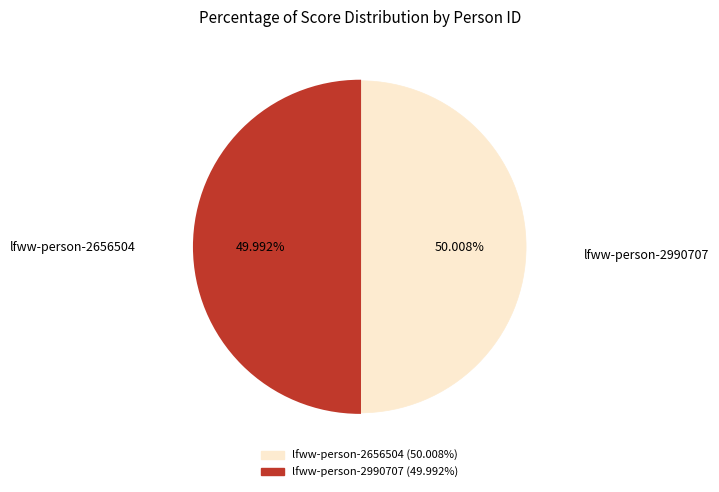

What percentage is the lfww-person-2656504 slice, to the nearest percent?

50%